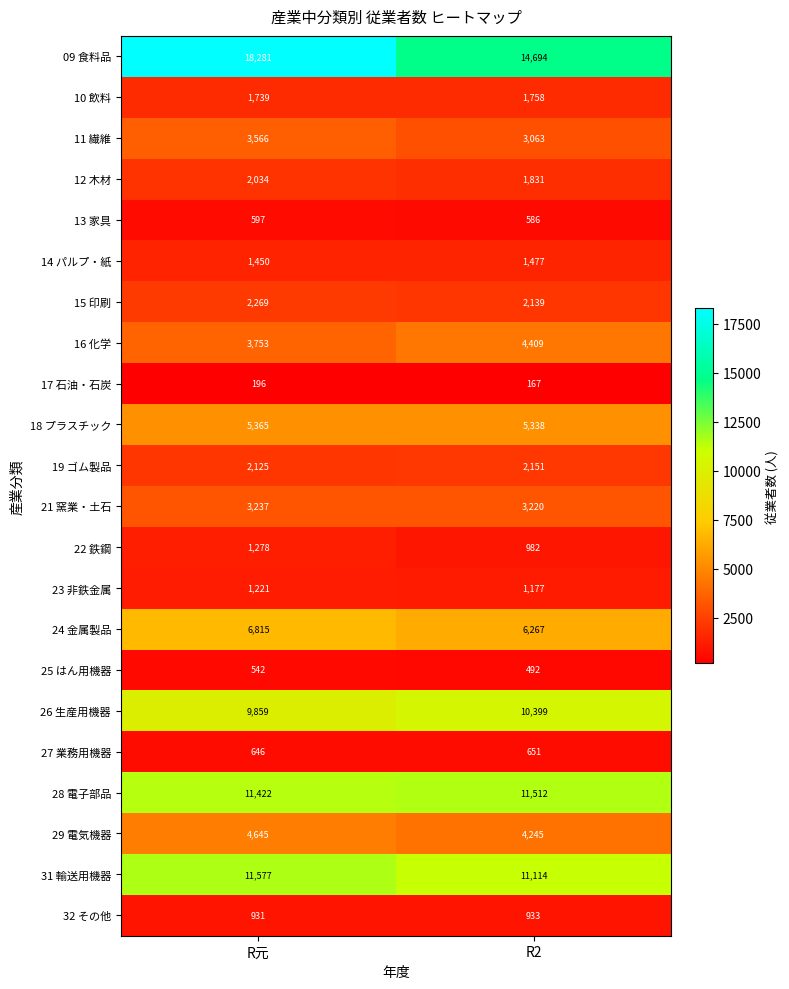

Which series has the widest spread of values?

09 食料品